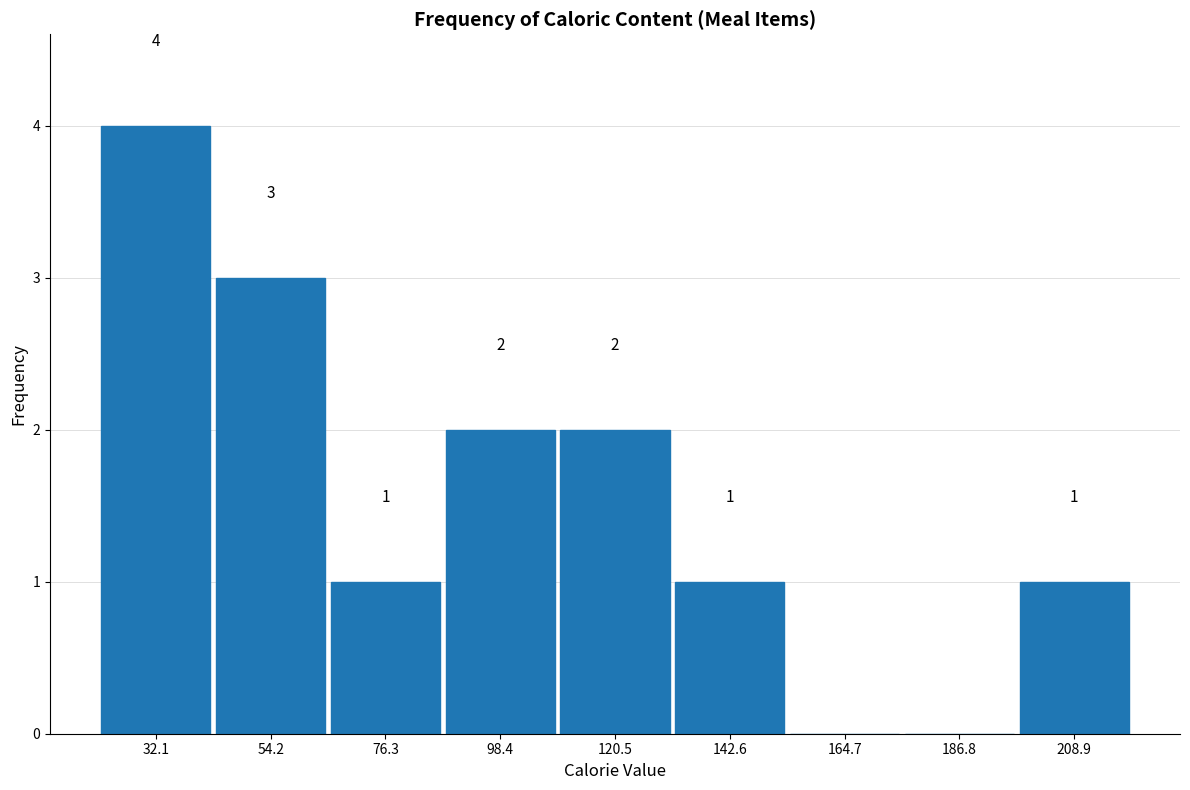

Which range on the x-axis has the tallest bar?

20 to 45